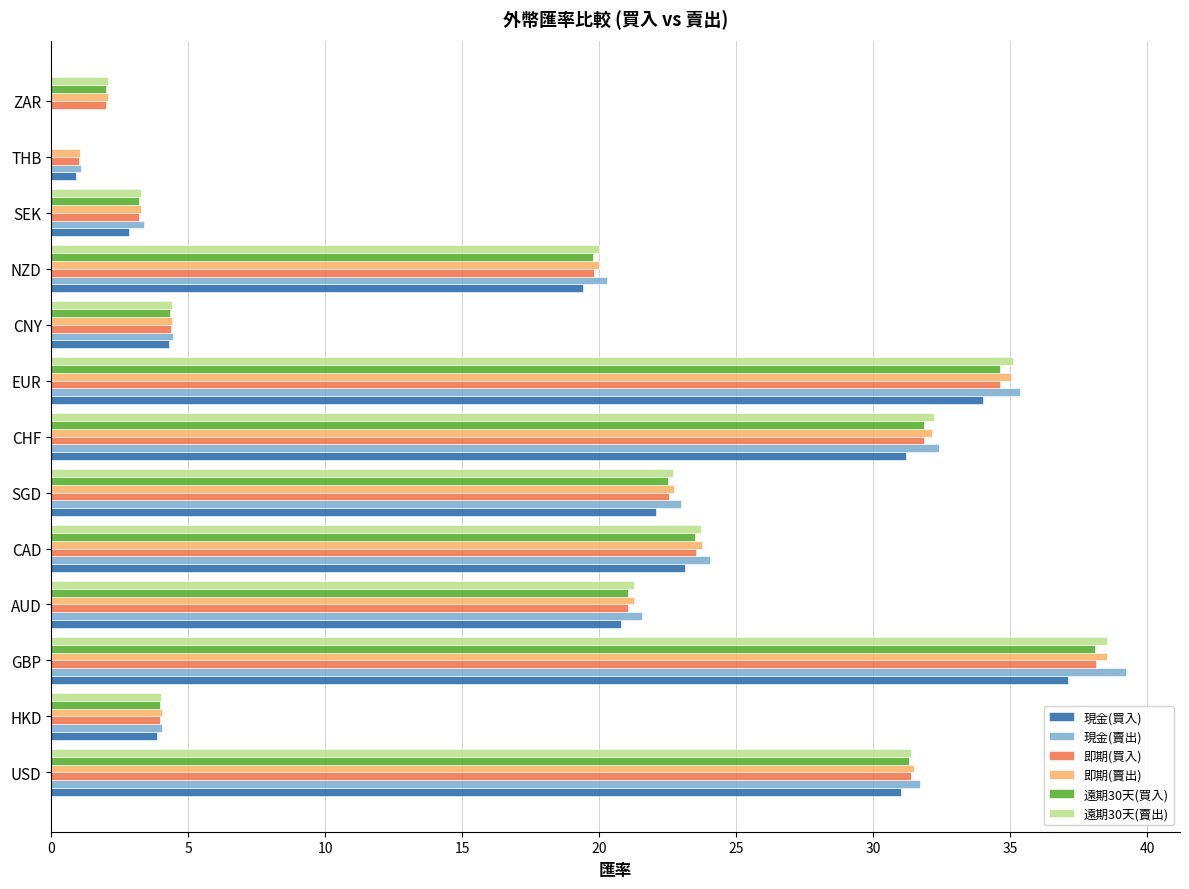

Which series changed the most between AUD and SEK?

現金(賣出)